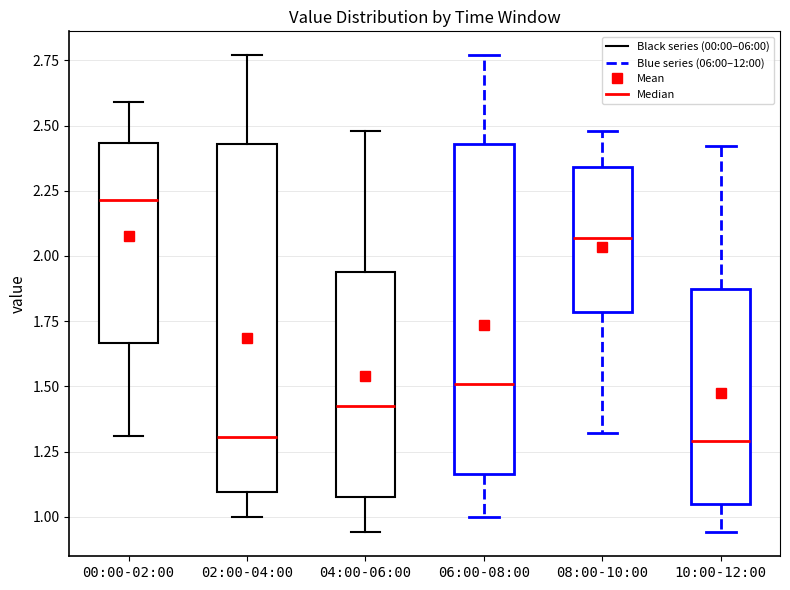

Reading left to right, read every box against the y-axis: the position of its median line, the range the box covers, and the ends of its whiskers. The values are not printed on the chart, so give them approximately, as read against the axis.

00:00-02:00: median 2.20, box 1.65 to 2.45, whiskers 1.30 to 2.60
02:00-04:00: median 1.30, box 1.10 to 2.45, whiskers 1.00 to 2.75
04:00-06:00: median 1.45, box 1.10 to 1.95, whiskers 0.95 to 2.50
06:00-08:00: median 1.50, box 1.15 to 2.45, whiskers 1.00 to 2.75
08:00-10:00: median 2.05, box 1.80 to 2.35, whiskers 1.30 to 2.50
10:00-12:00: median 1.30, box 1.05 to 1.90, whiskers 0.95 to 2.40